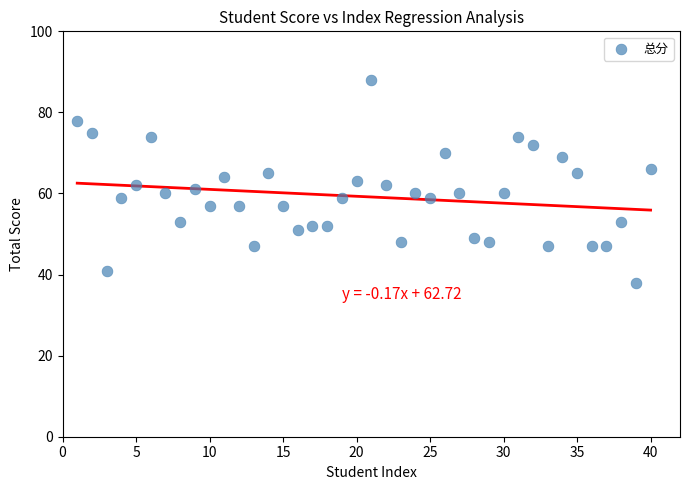

What is the range of Y values (max minus min)?

50